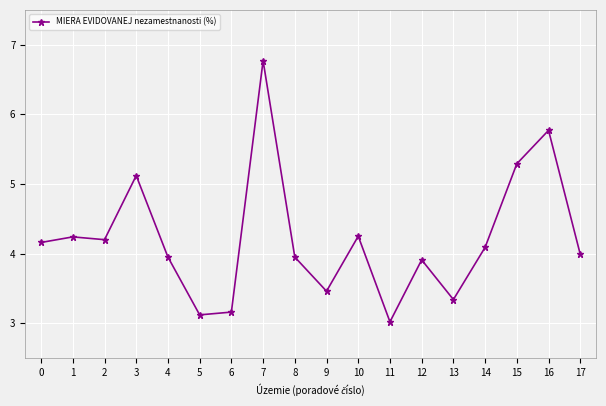

How many distinct data groups are displayed?

1